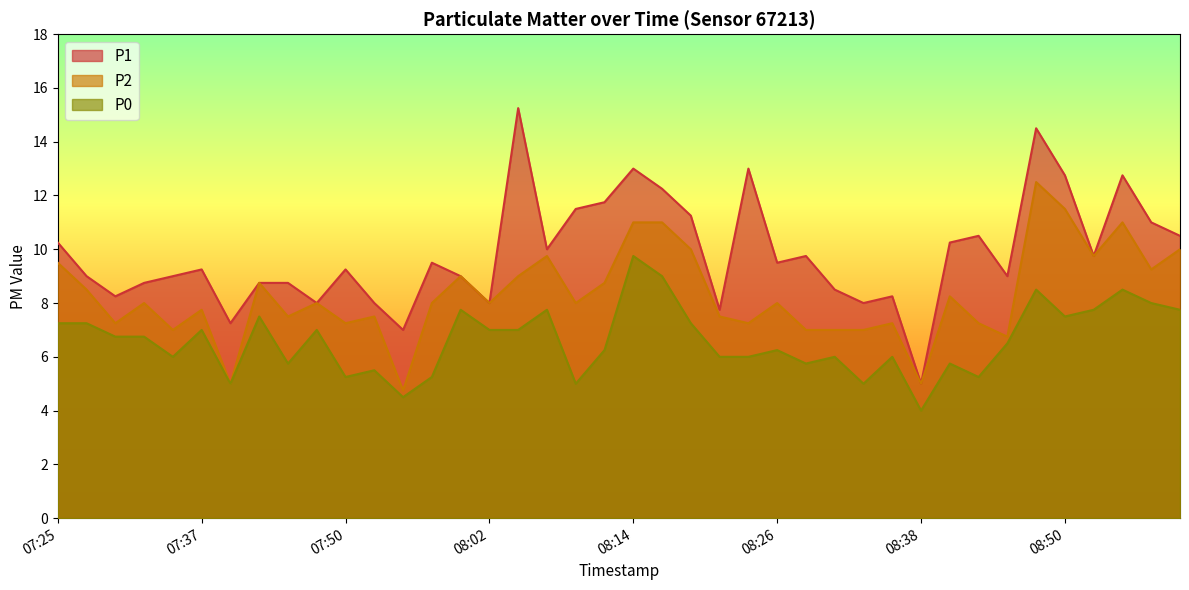

Which series changed the most between 07:54 and 08:04?

P1